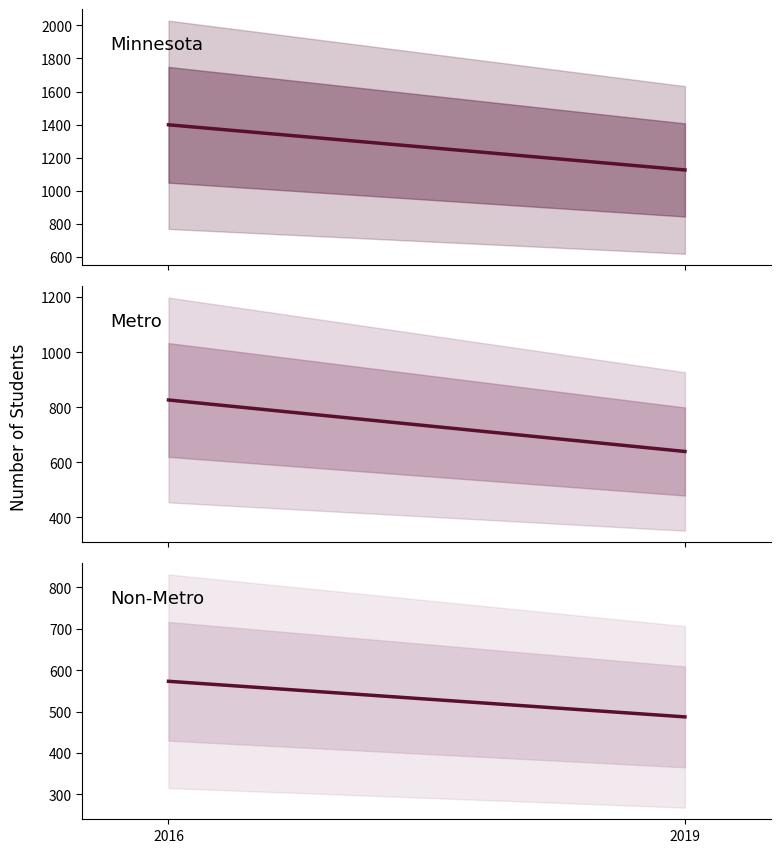

How many lines are shown in the chart?

3